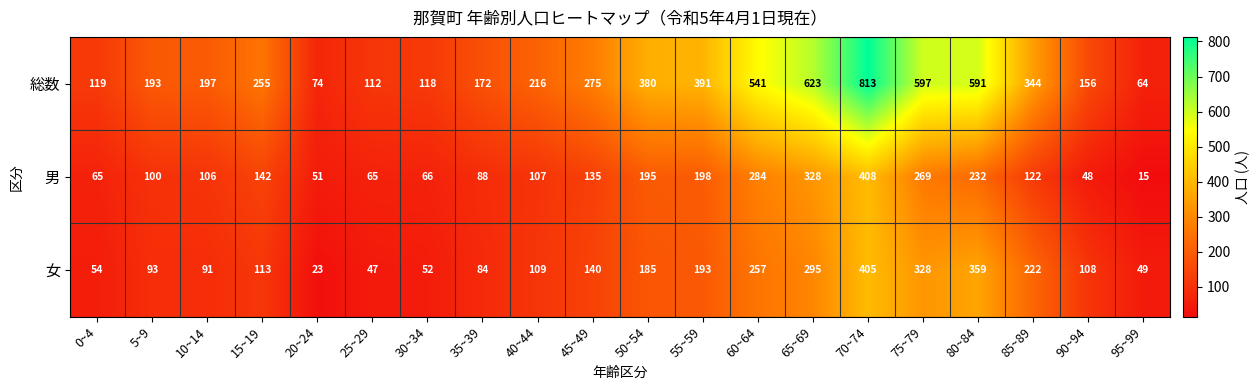

What is the minimum value shown in the chart?

15